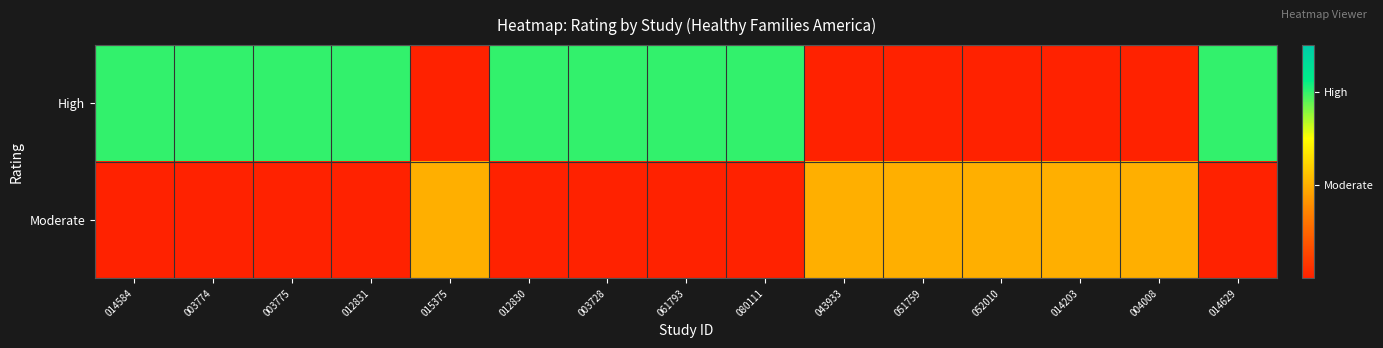

At which category is the sum across all series the highest?

014584